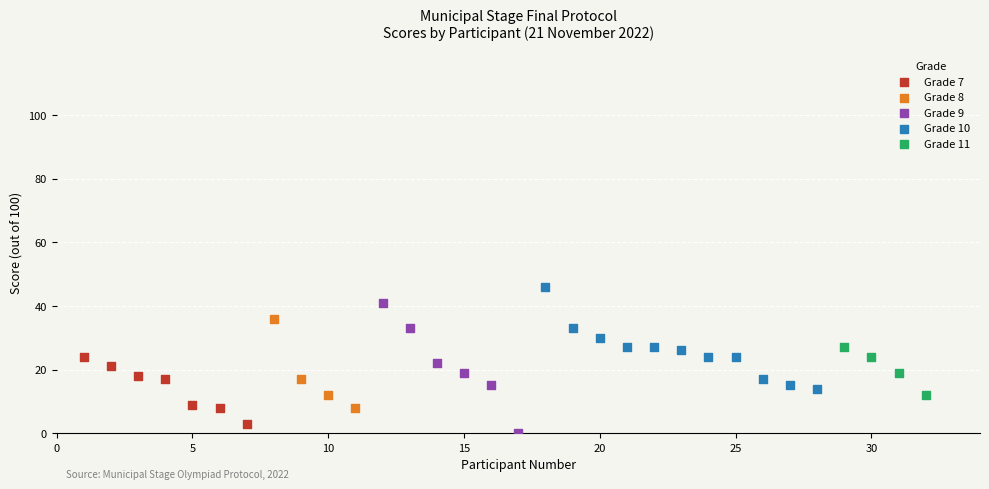

Which series has the widest spread of Y values?

Grade 9